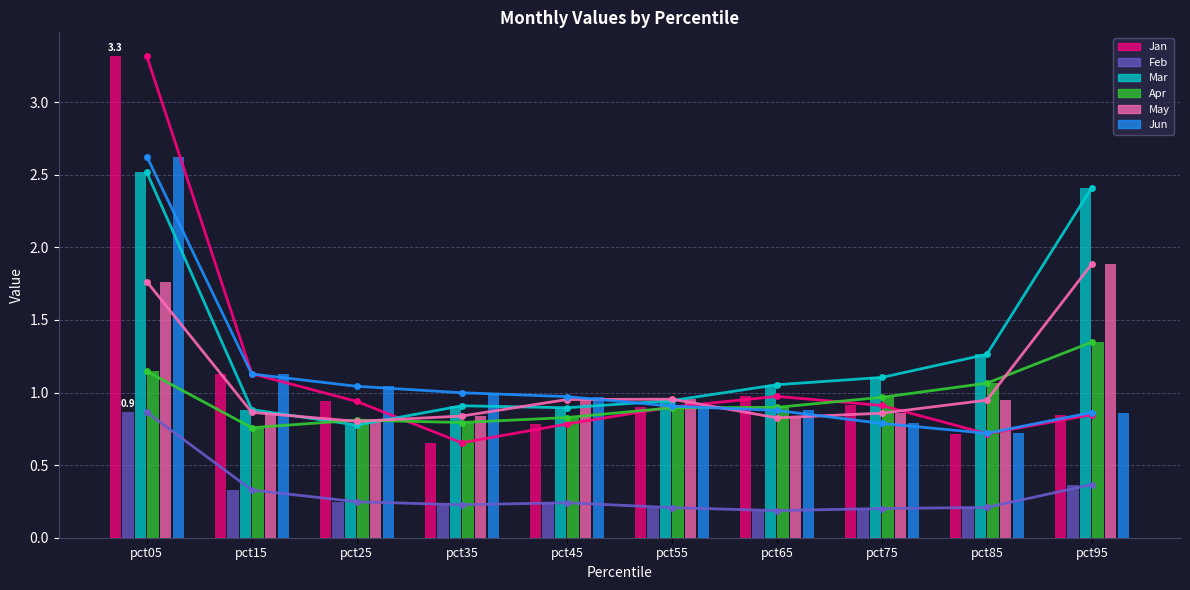

At which category does the chart reach its peak across all series?

pct05